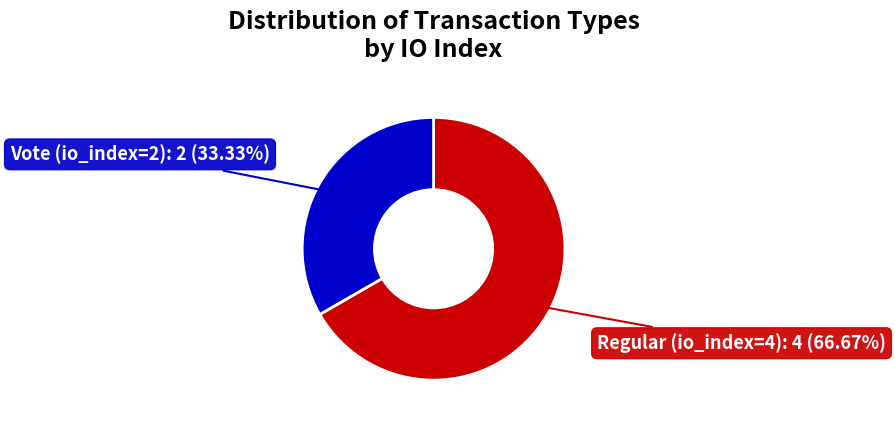

Is there a majority slice in this chart?

Yes